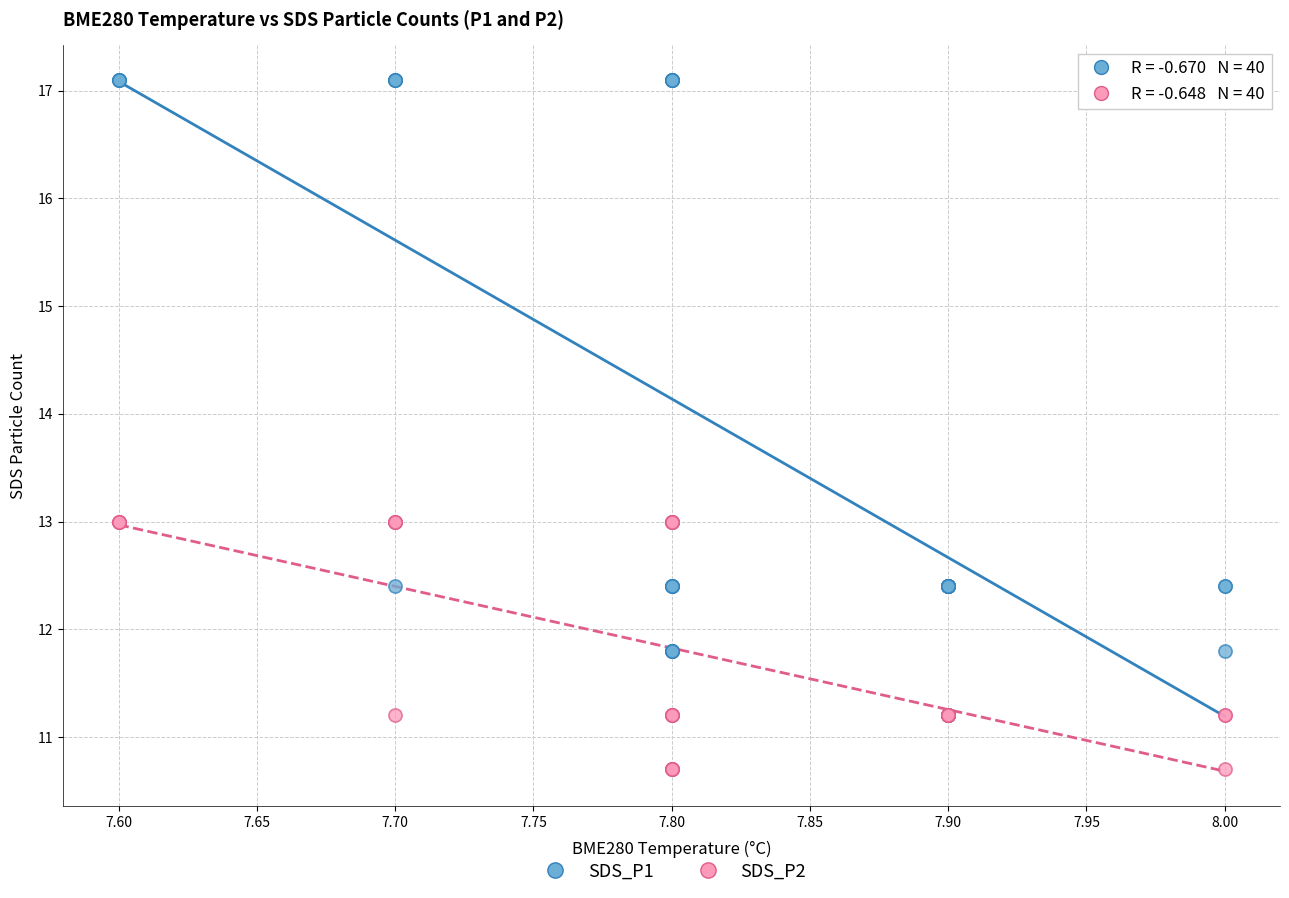

Which series contains the lowest Y value?

SDS_P2